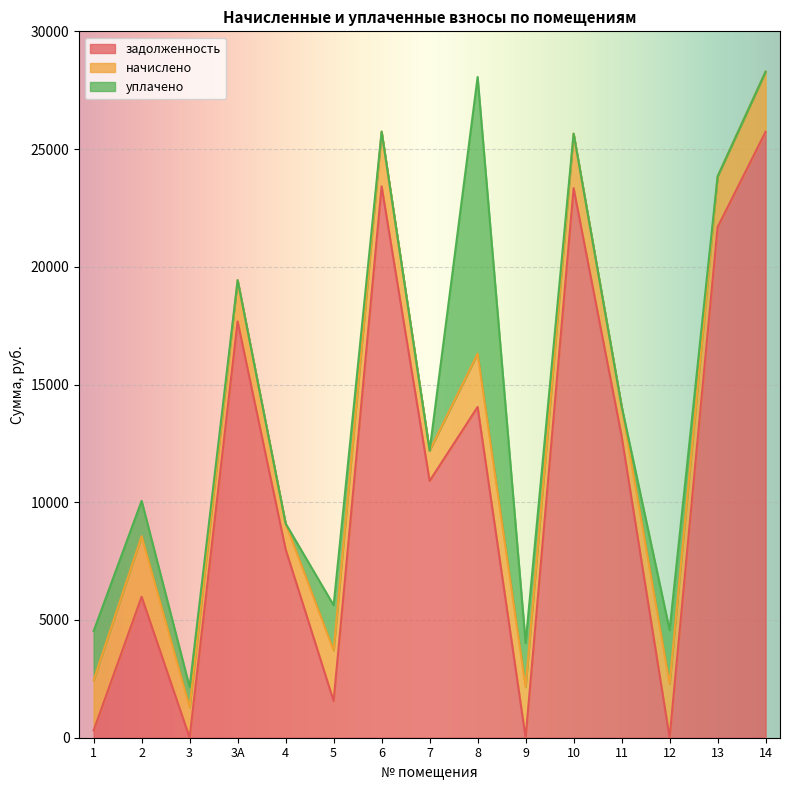

What is the total value across all series at 9?

4023.3